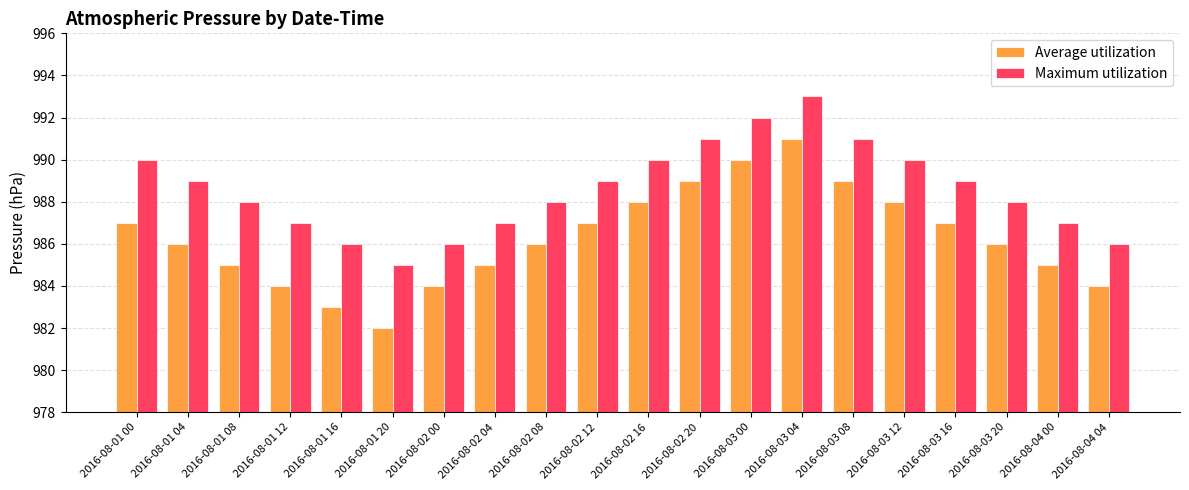

Reading left to right, list all the values displayed in this chart.

Average utilization: 987	986	985	984	983	982	984	985	986	987	988	989	990	991	989	988	987	986	985	984
Maximum utilization: 990	989	988	987	986	985	986	987	988	989	990	991	992	993	991	990	989	988	987	986